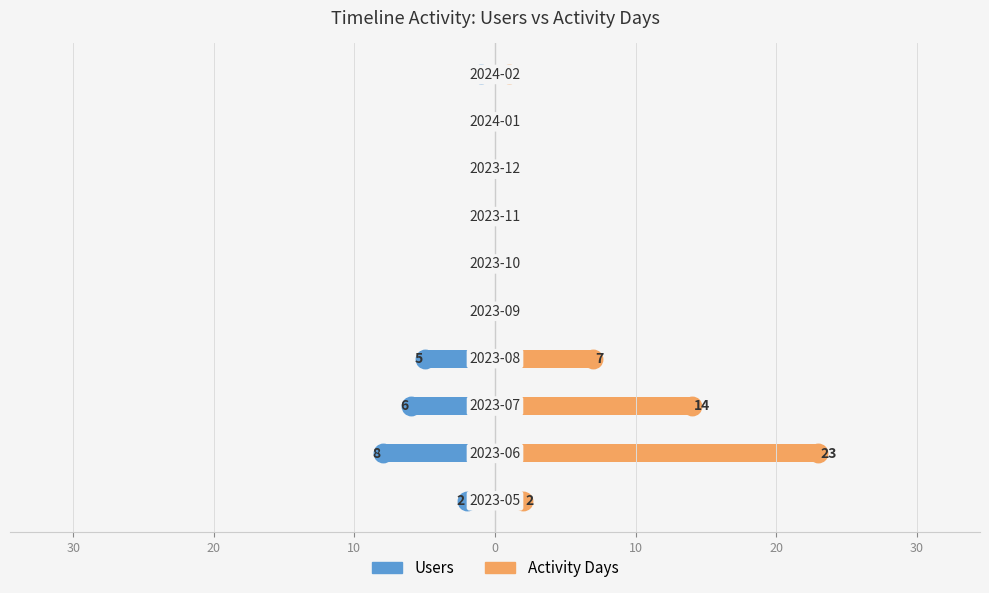

List the series in order of their overall mean, highest first.

Activity Days, Users